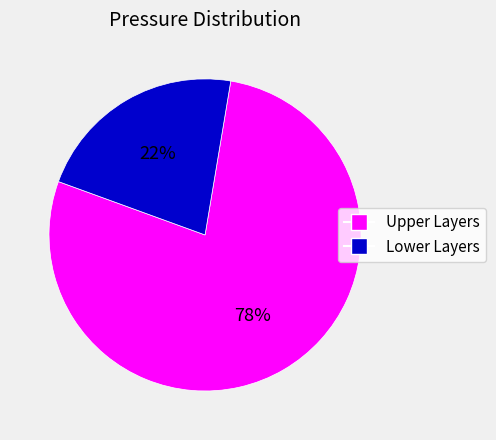

To the nearest percent, what is the difference between the largest and smallest slice percentages?

56%